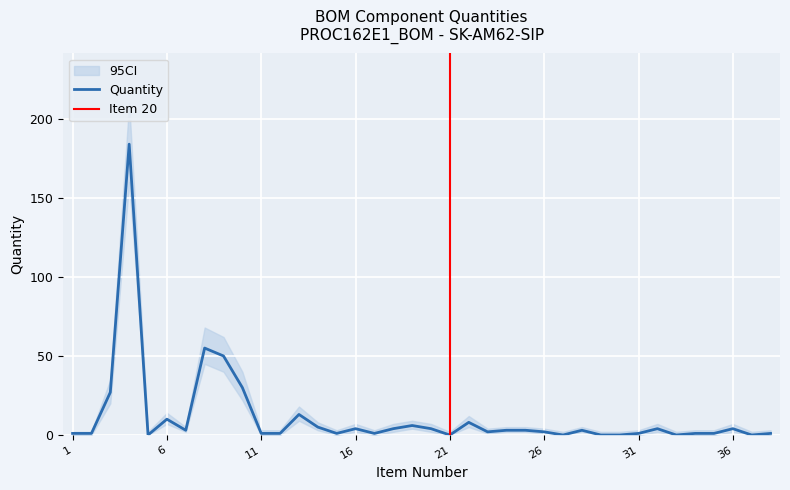

How many interior local peaks does the Quantity_upper series have?

10